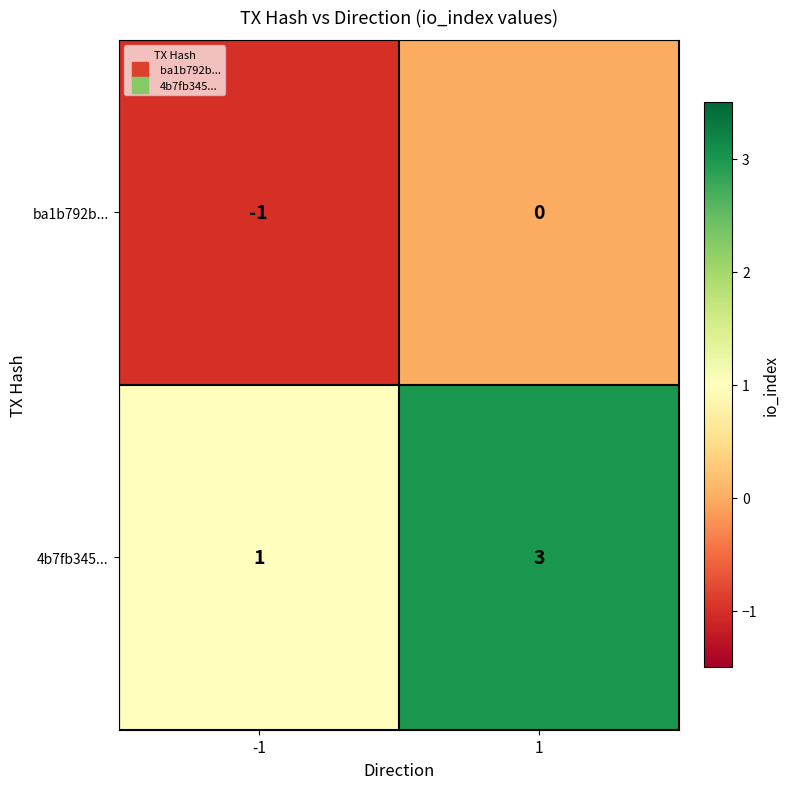

Which series has the largest total across all categories?

4b7fb345...